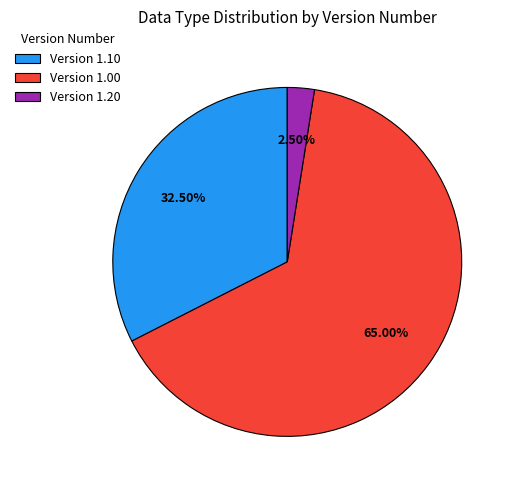

Is there any slice that represents more than half of the pie?

Yes